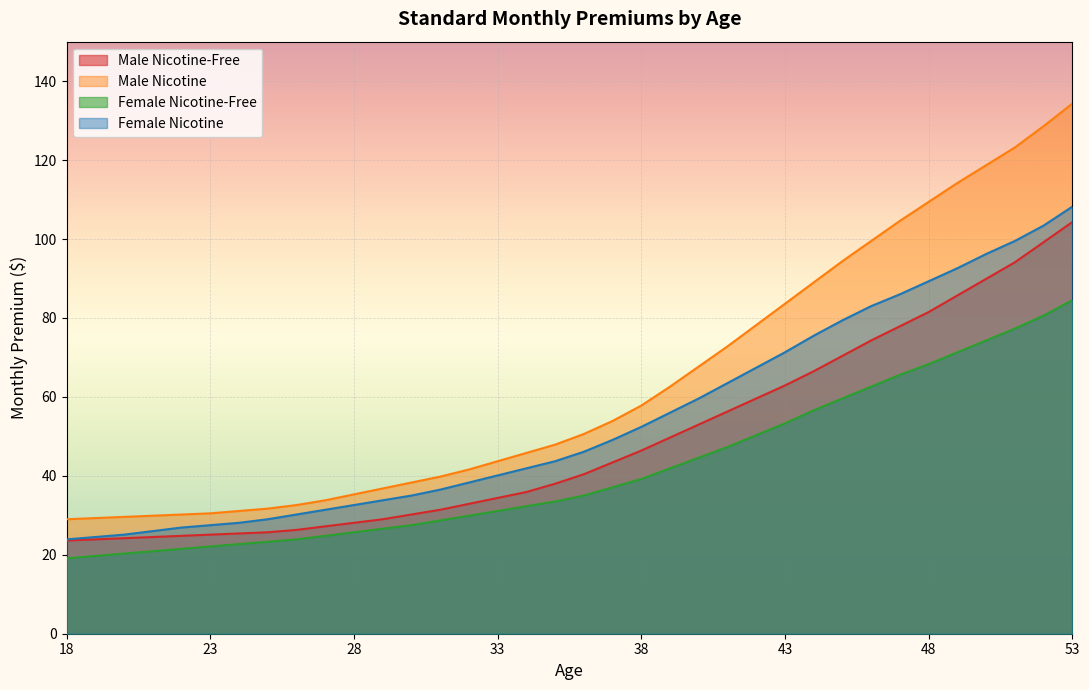

True or false: Male Nicotine has a value of 35.3 at 28.

True